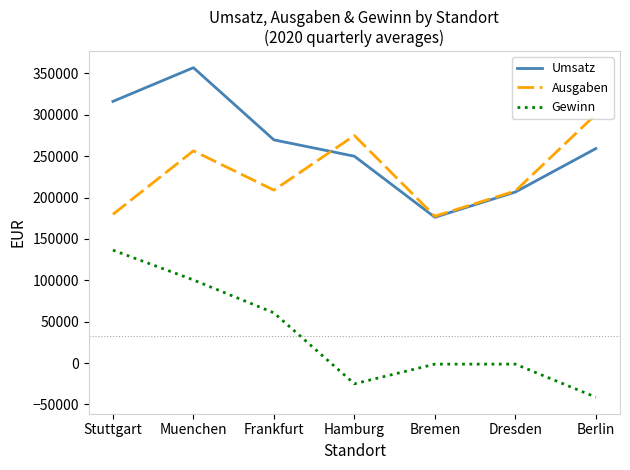

Where is the first local minimum for Gewinn?

Hamburg